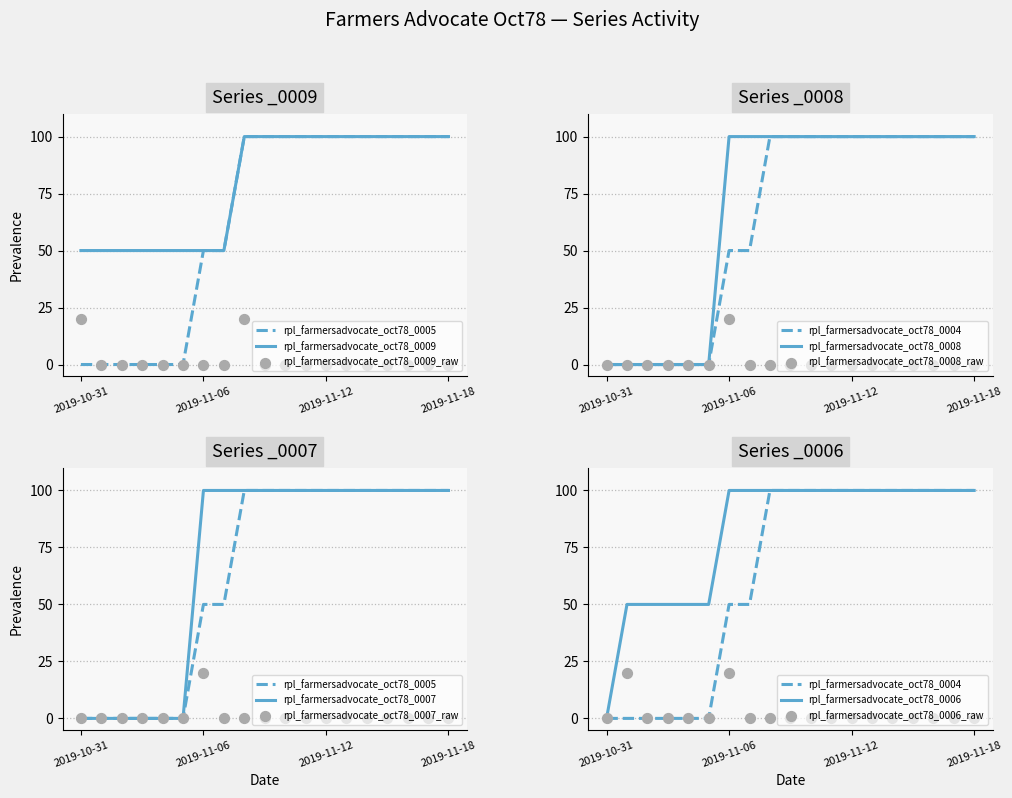

At which category is the sum across all series the highest?

2019-11-06